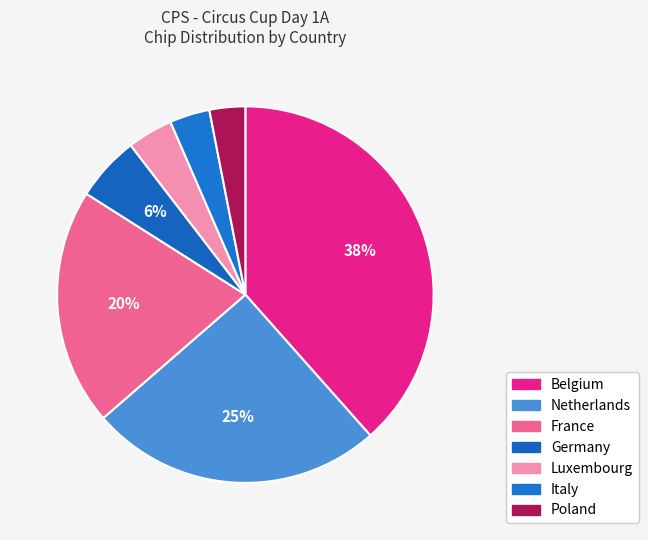

How much of the chart is everything except Germany?

94.4%